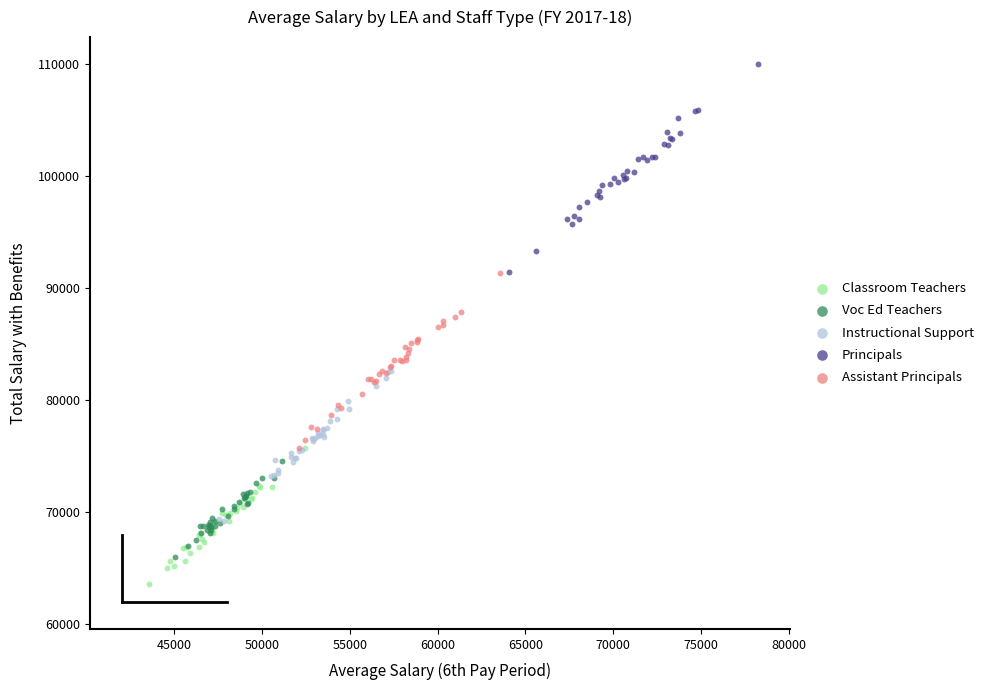

Which series reaches the minimum Y coordinate?

Classroom Teachers